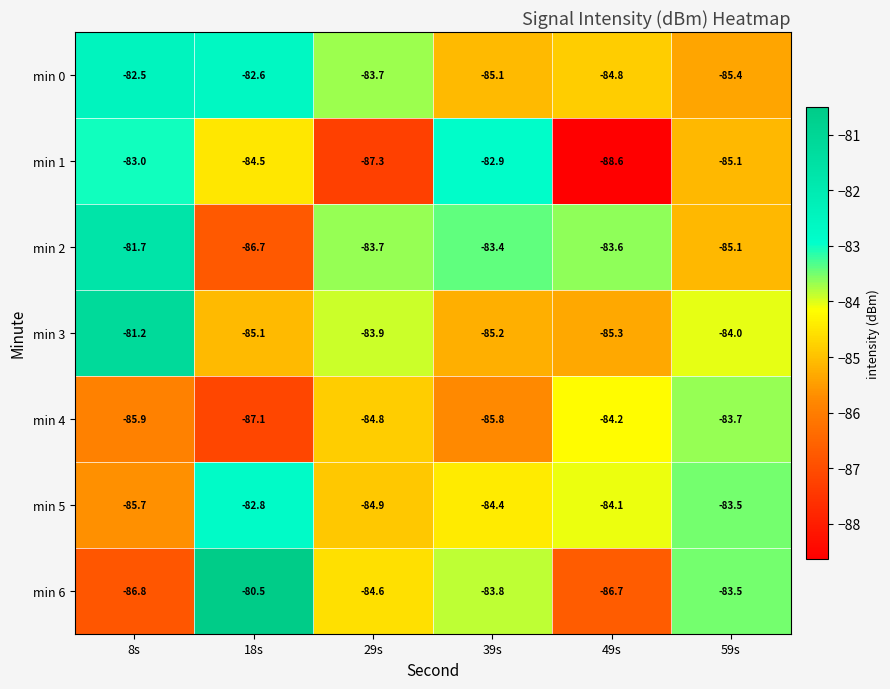

At which category is the sum across all series the highest?

8s